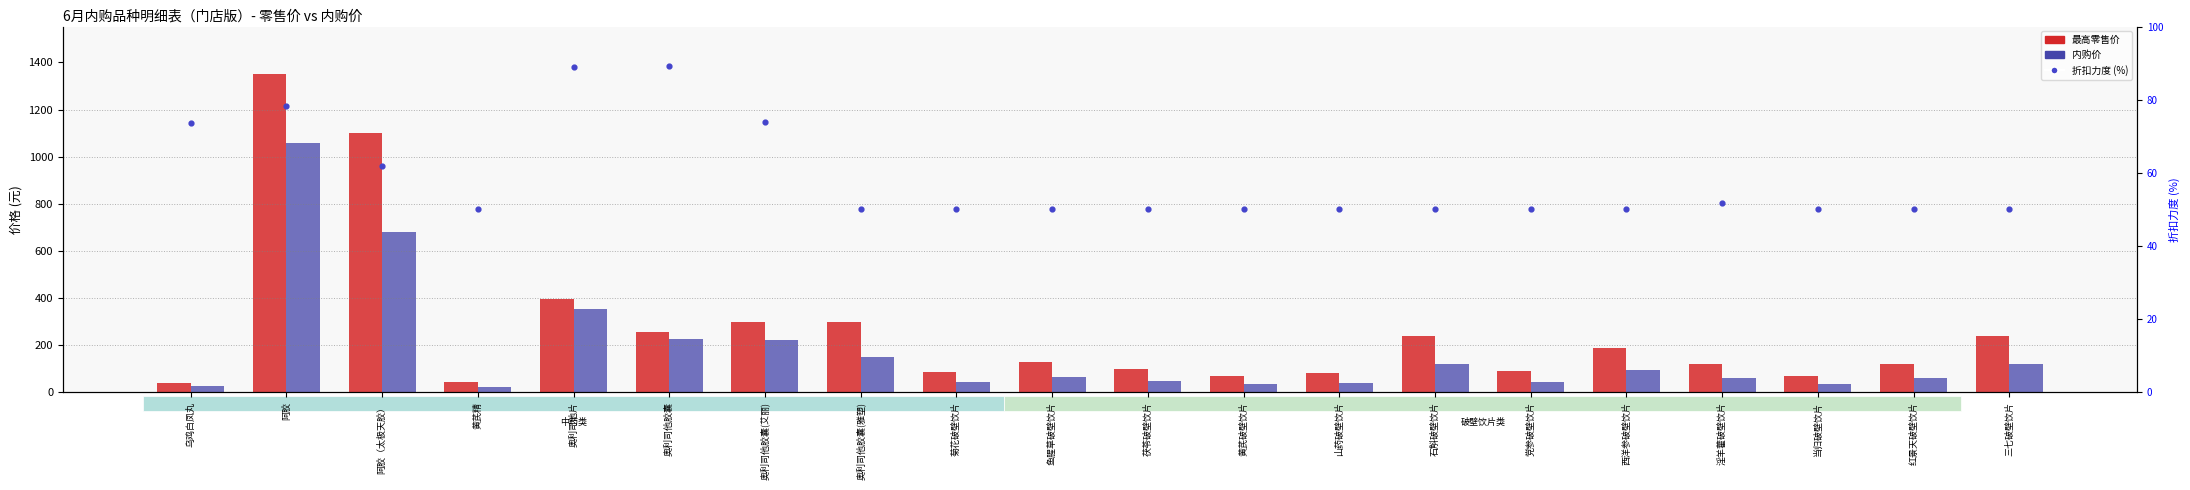

What is the total value across all series at 奥利司他胶囊(雅塑)?

497.0